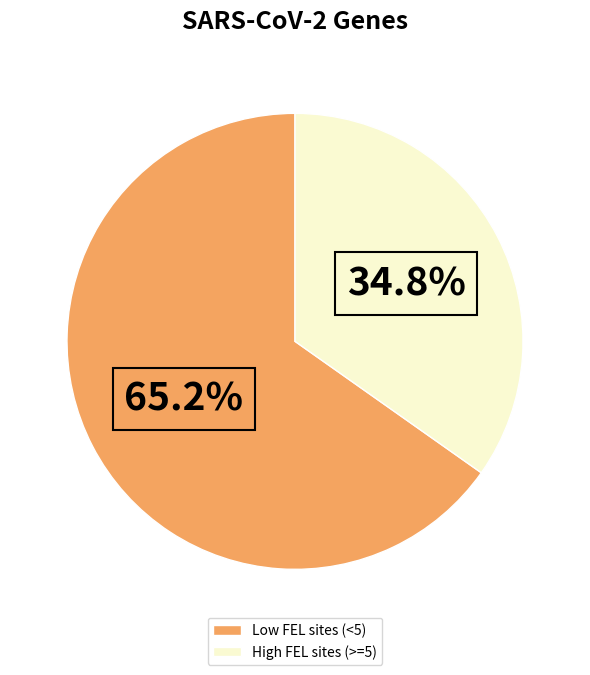

Which slice represents more than half of the pie?

Low FEL sites (<5)